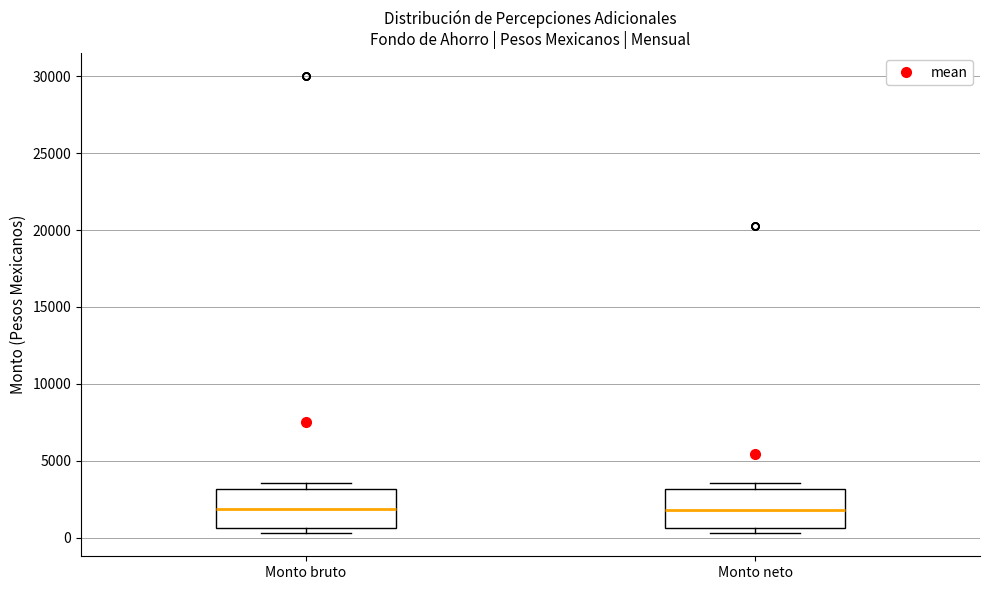

Where does the median line of the box for Monto neto sit on the y-axis? The values are not printed on the chart, so give them approximately, as read against the axis.

2000